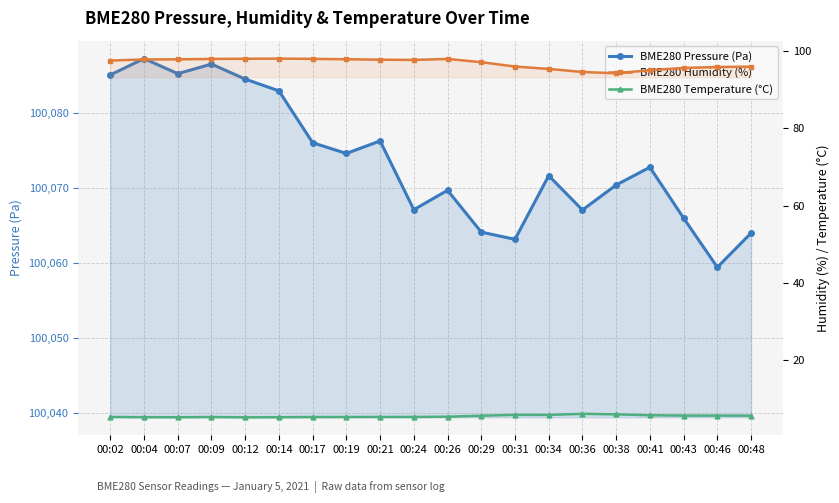

What are all the series names shown in the legend?

BME280 Pressure (Pa), BME280 Humidity (%), BME280 Temperature (°C)